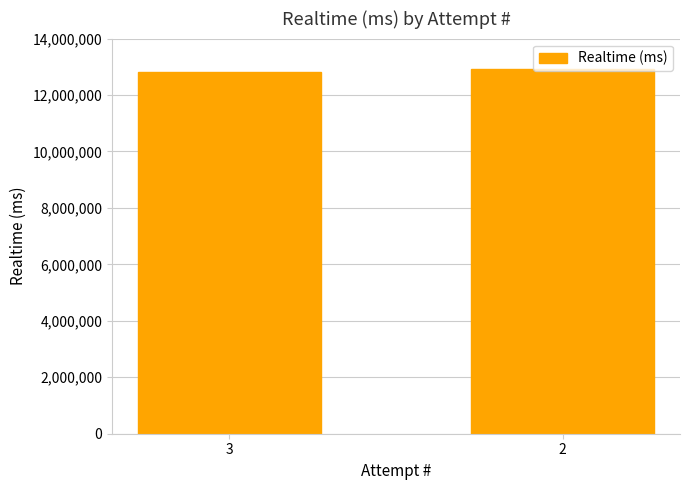

Reading left to right, list all the values displayed in this chart.

3=12810183	2=12918661